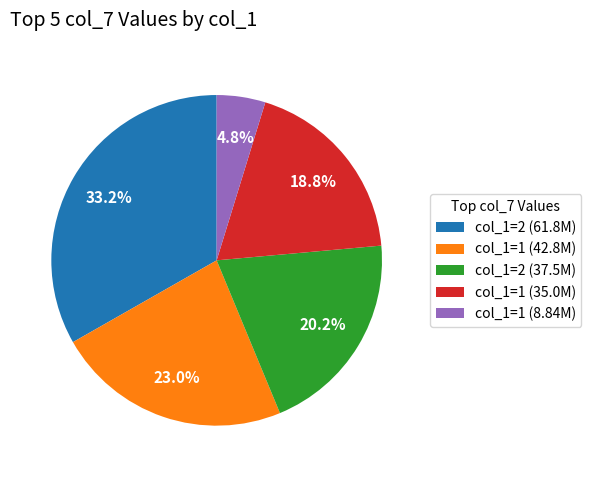

How many slices are in this pie chart?

5